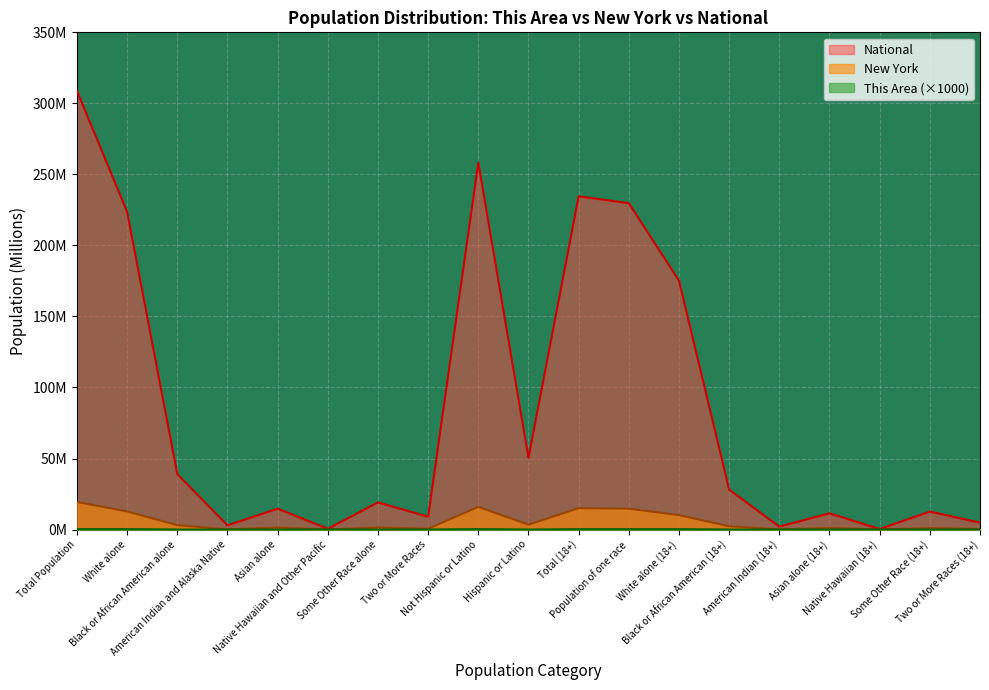

List the labels in order of National value, largest first.

Total Population, Not Hispanic or Latino, Total (18+), Population of one race, White alone, White alone (18+), Hispanic or Latino, Black or African American alone, Black or African American (18+), Some Other Race alone, Asian alone, Some Other Race (18+), Asian alone (18+), Two or More Races, Two or More Races (18+), American Indian and Alaska Native, American Indian (18+), Native Hawaiian and Other Pacific, Native Hawaiian (18+)